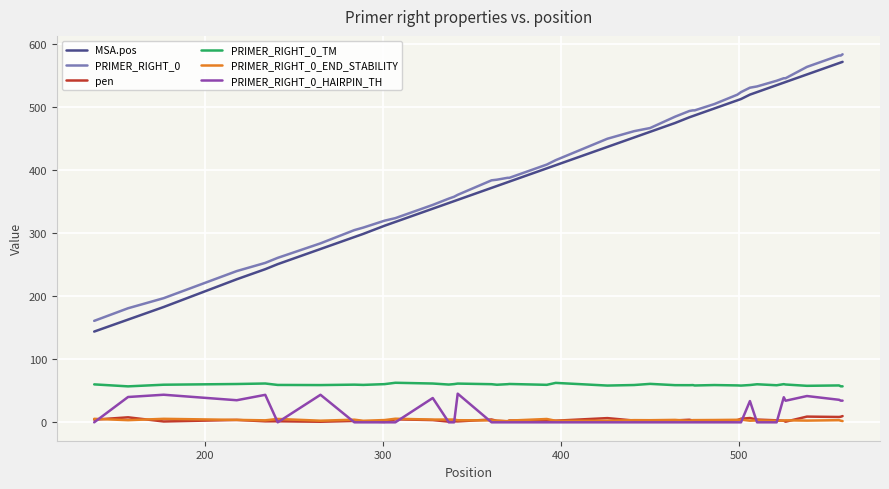

What is the average value of the PRIMER_RIGHT_0 series?

413.3